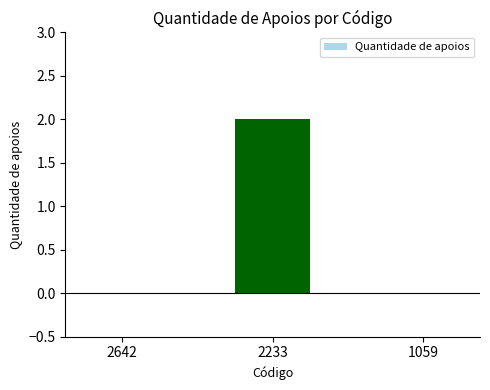

The chart shows a value of 0 at 2642. True or false?

True